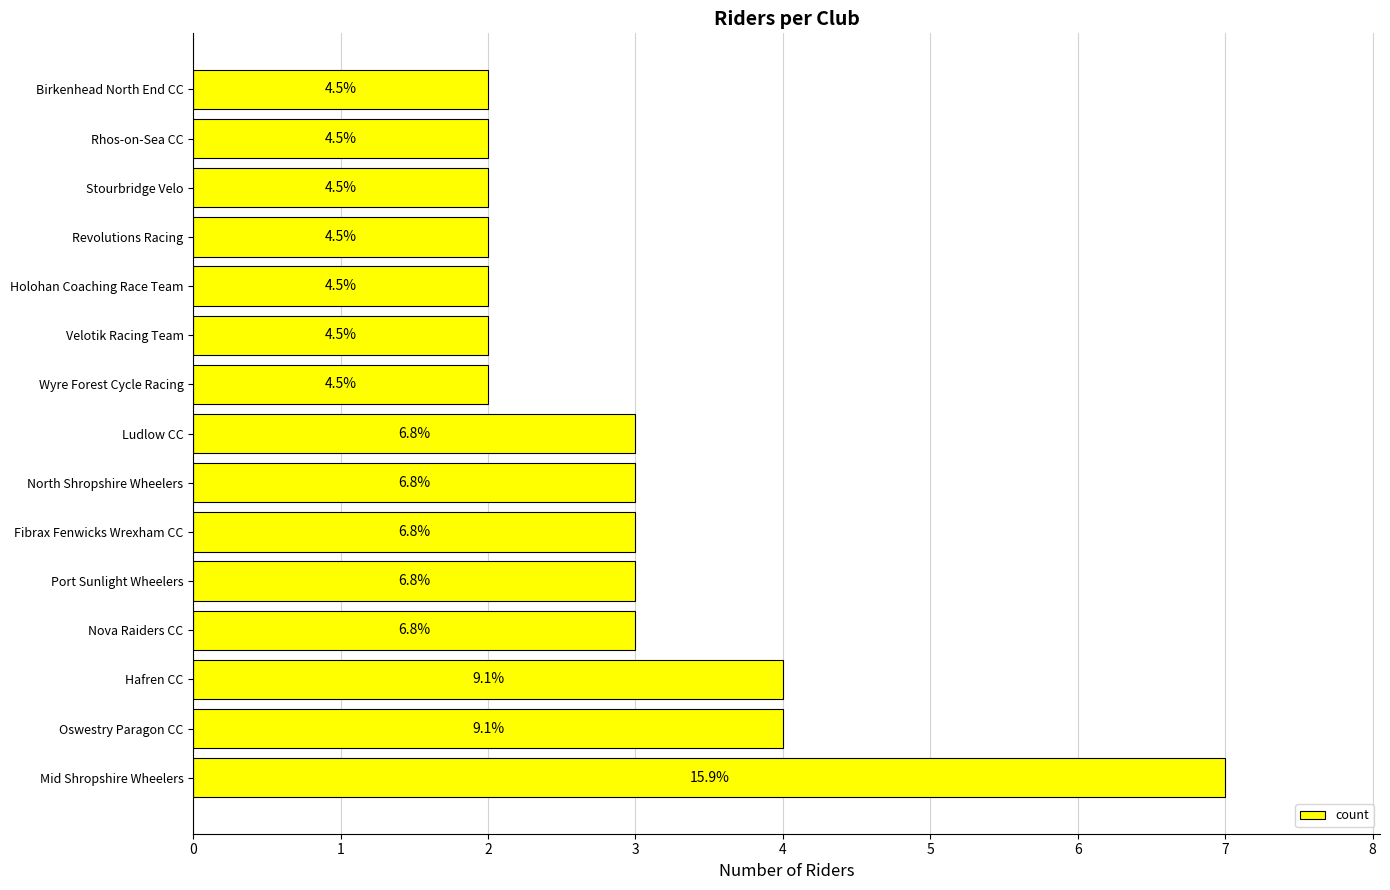

How many bars are there in total?

15